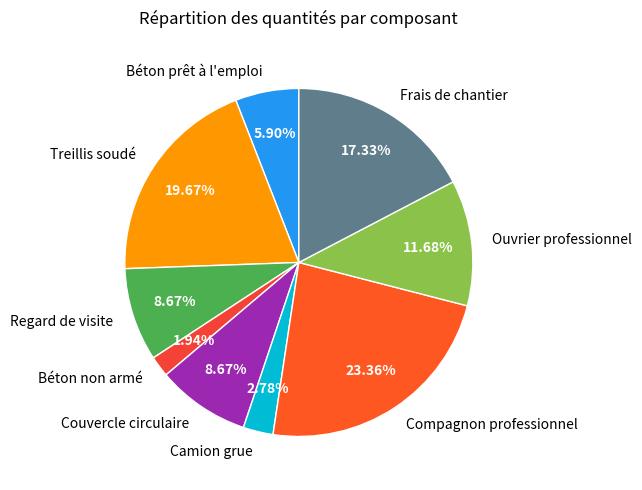

Is there a majority slice in this chart?

No